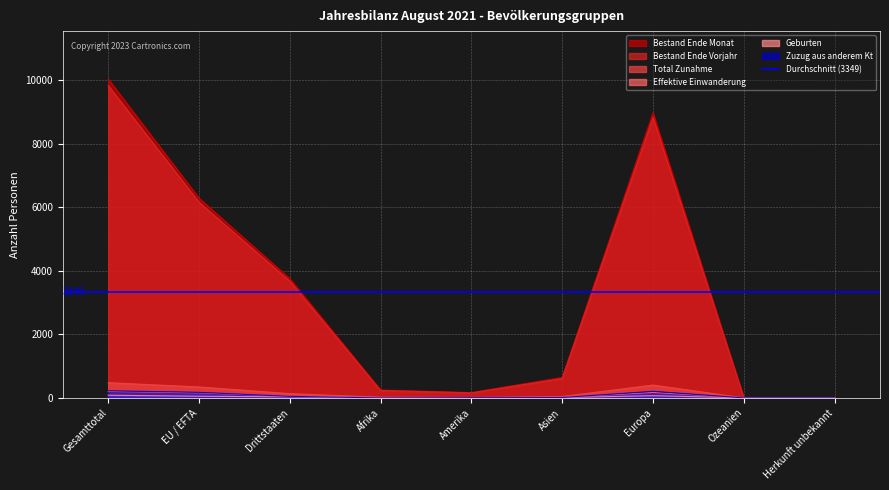

True or false: Geburten and Total Zunahme intersect in this chart.

False